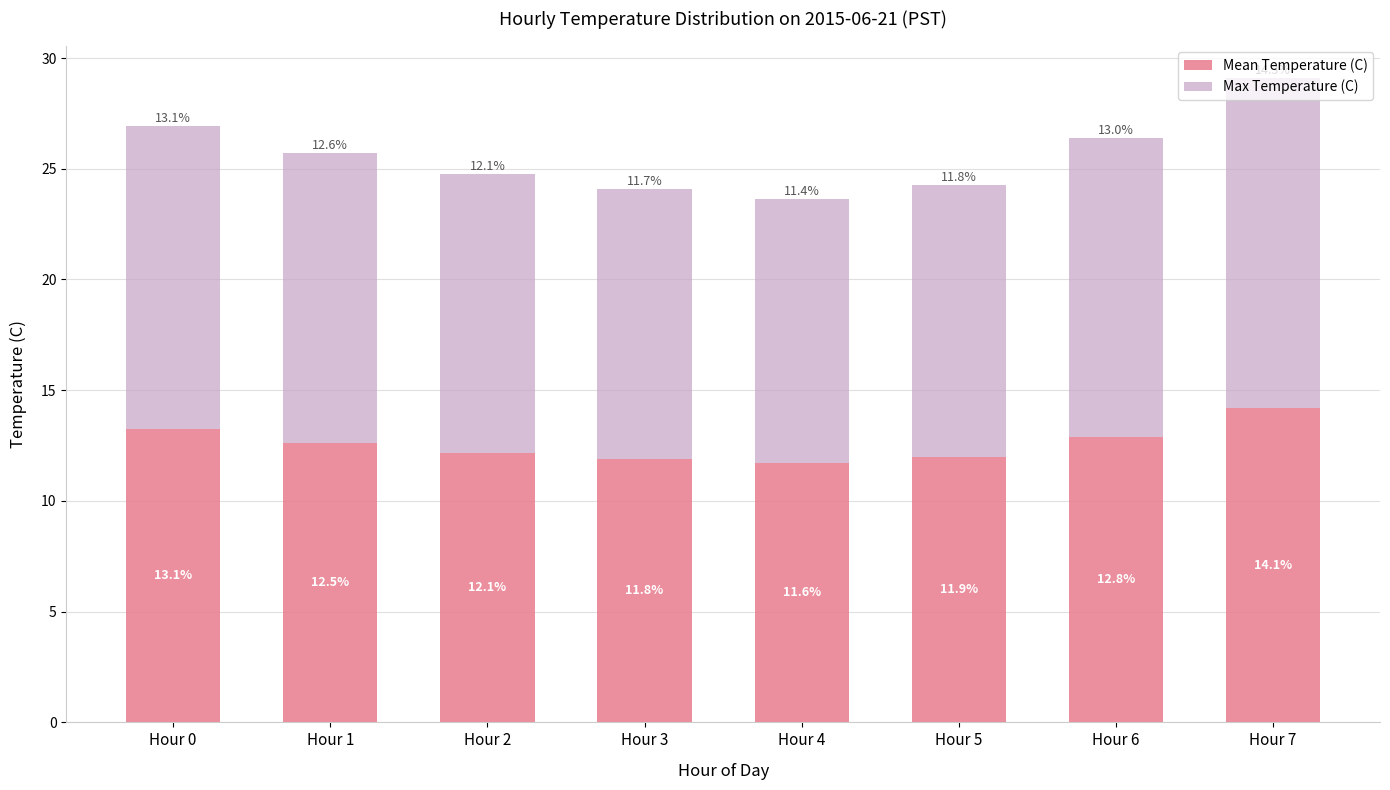

List the series in order of their overall mean, highest first.

Max Temperature (C), Mean Temperature (C)